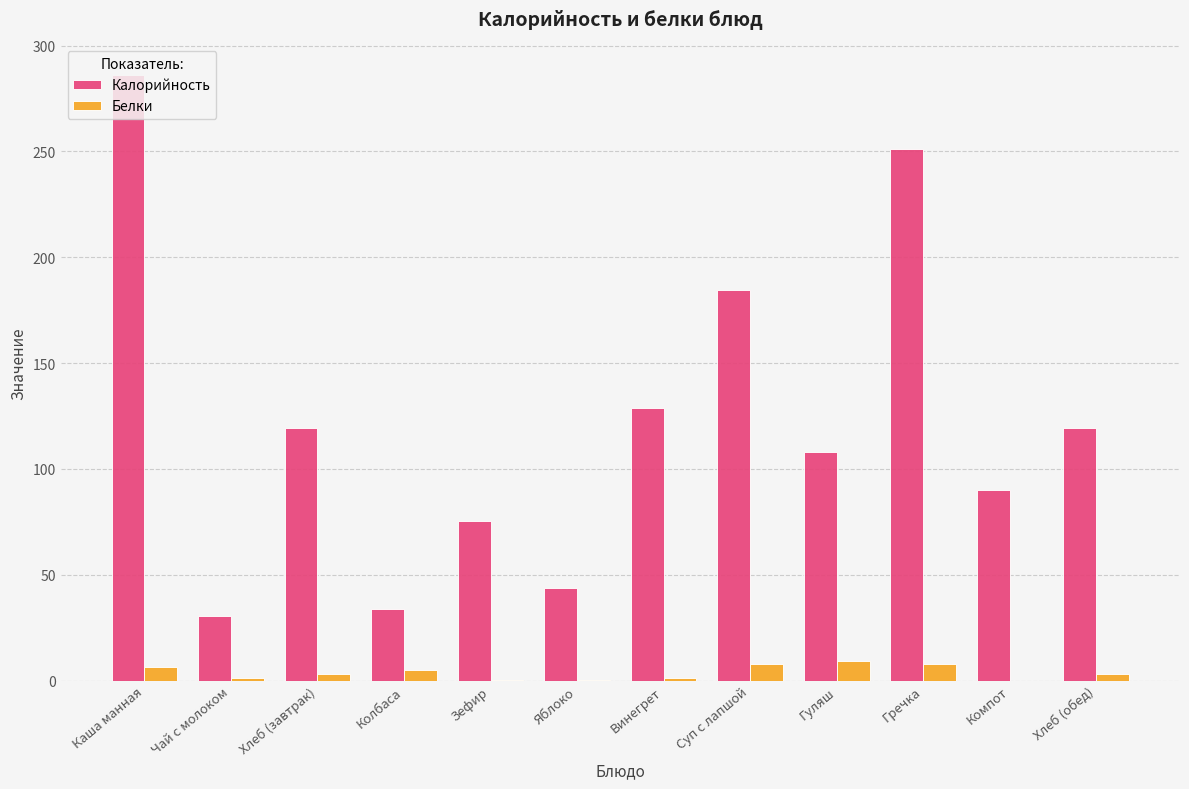

Does the chart contain stacked bars?

No